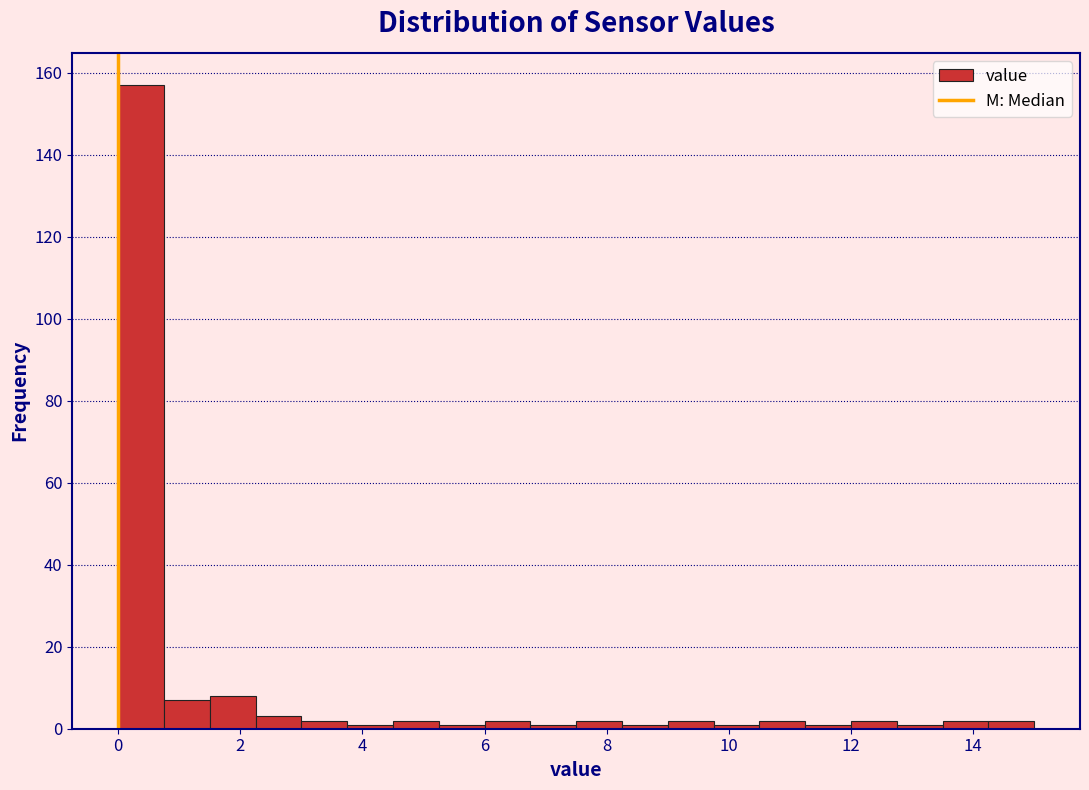

Read against the x-axis, roughly where is the centre of the tallest bar?

0.4